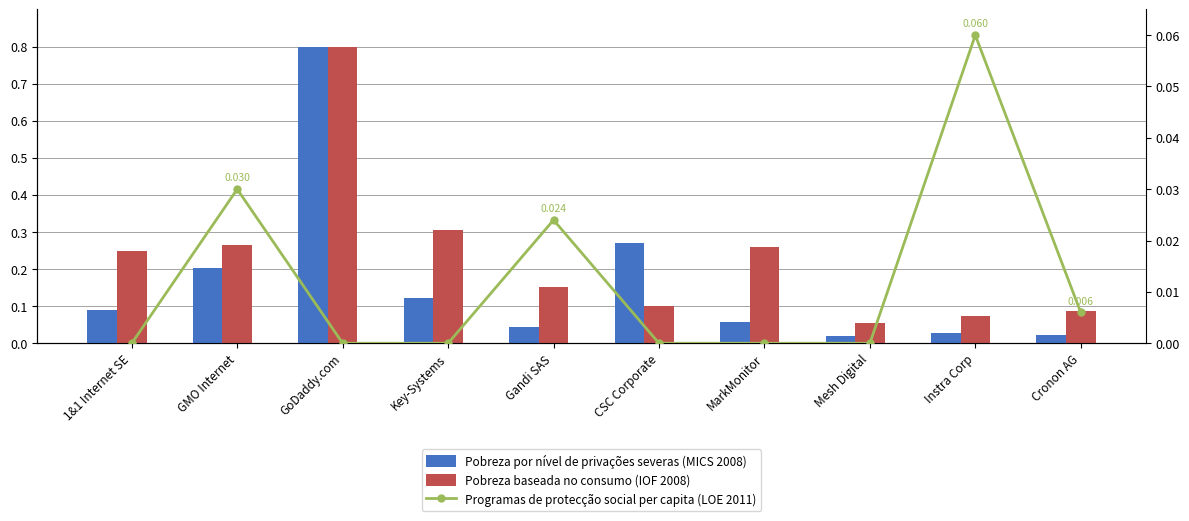

What is the spread (max minus min) of values at GMO Internet?

0.2